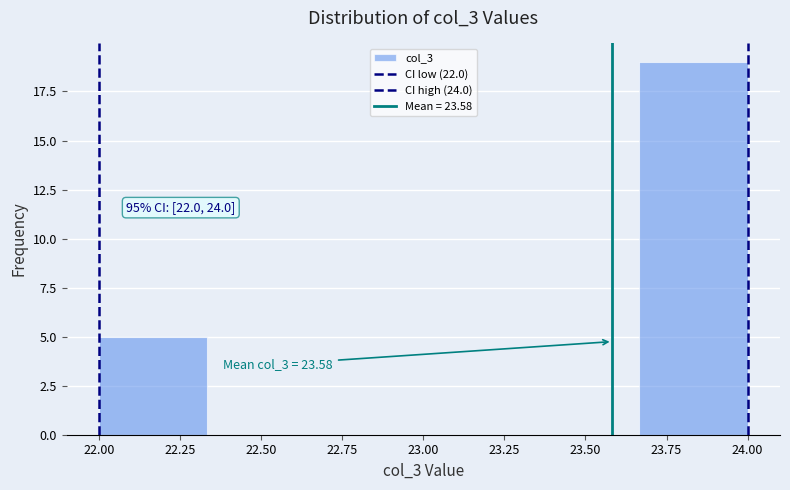

Over which range of the x-axis is the bar tallest?

23.65 to 24.00